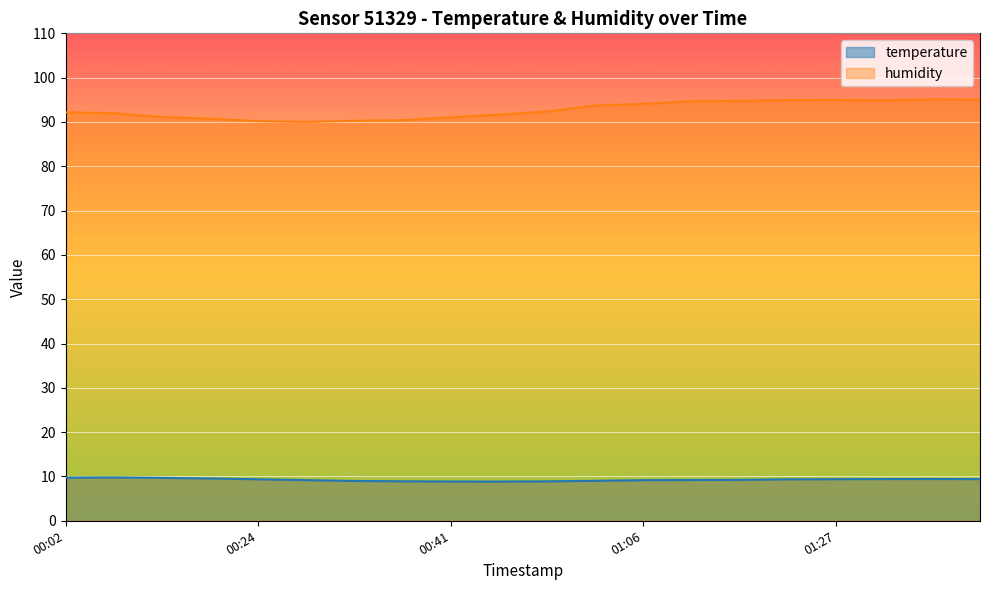

At which category does the chart reach its peak across all series?

01:35